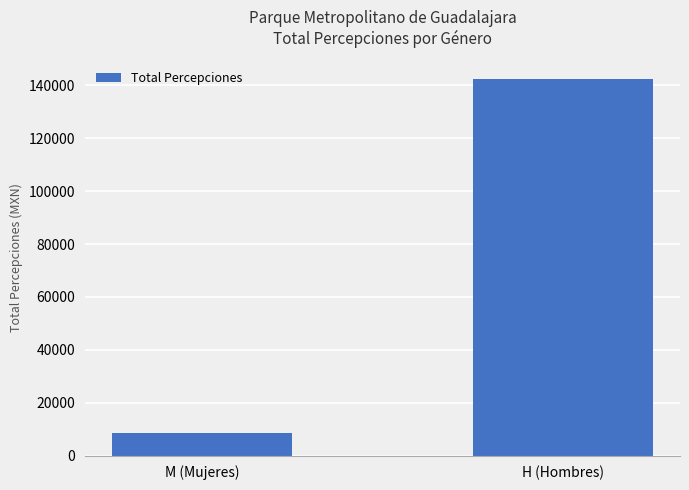

Does the chart contain any negative values?

No